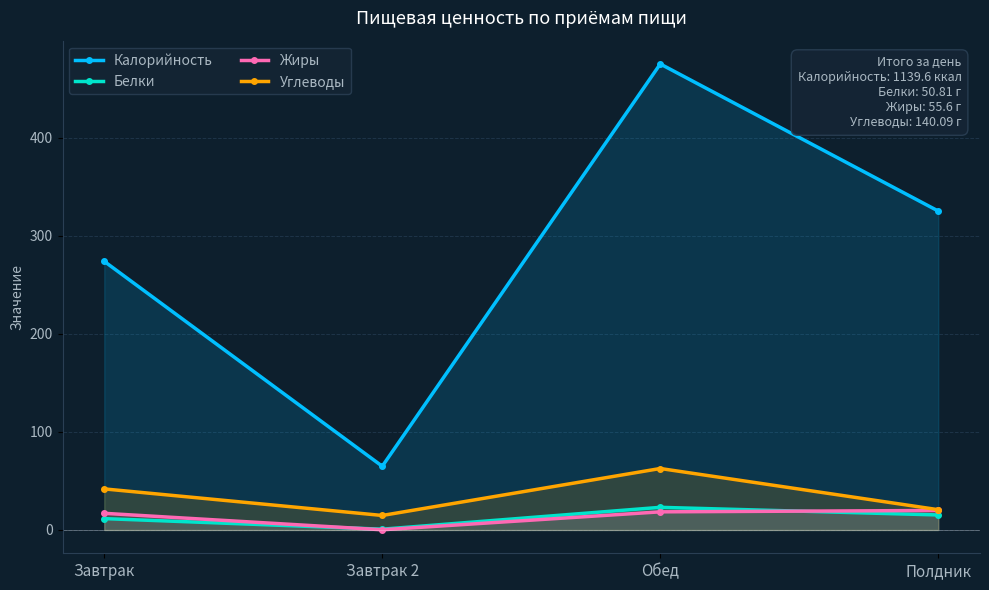

At which category does Жиры reach its first local valley?

Завтрак 2